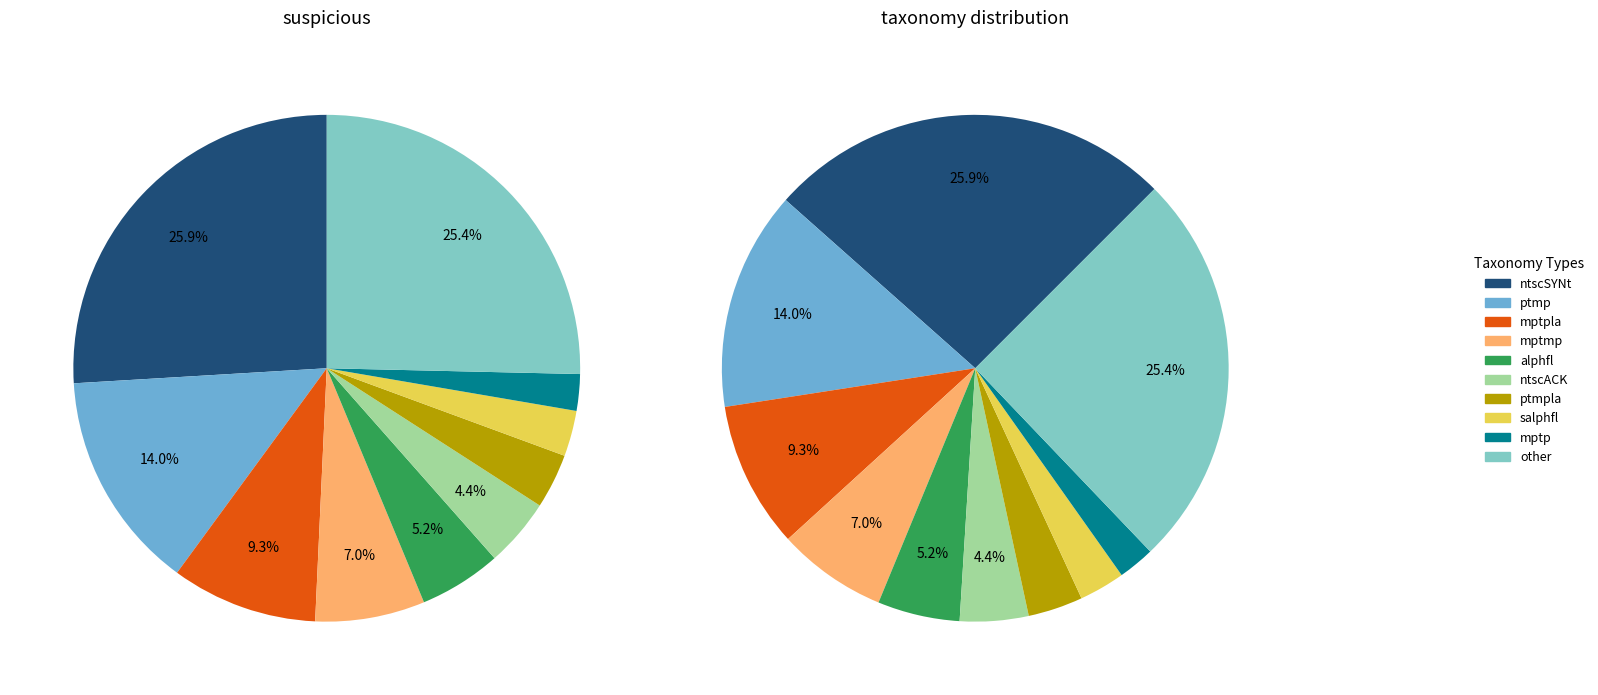

Approximately how many times larger is the value at ptmpla compared to mptmp?

0.5